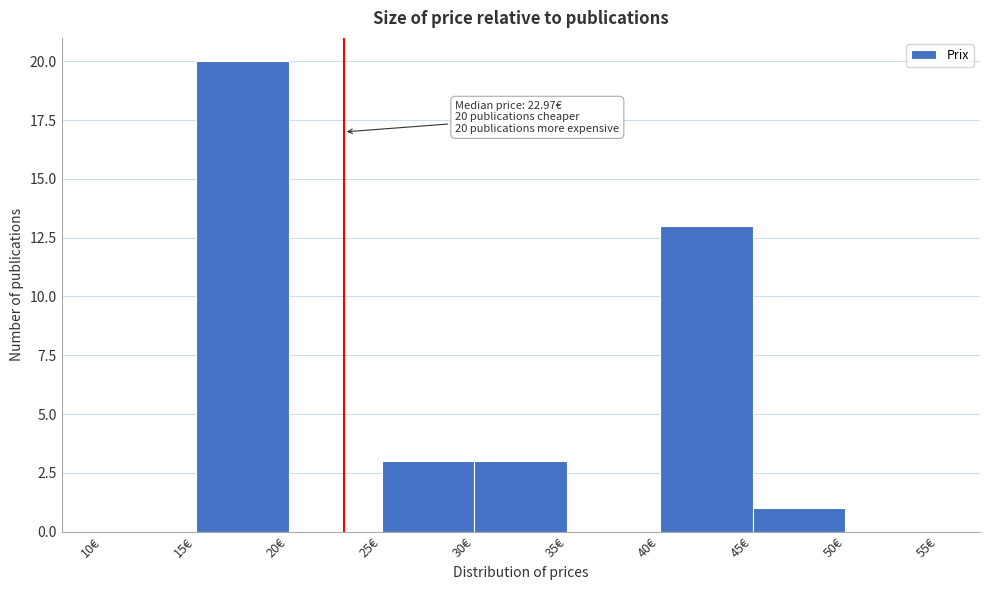

Which range on the x-axis has the tallest bar?

15 to 20